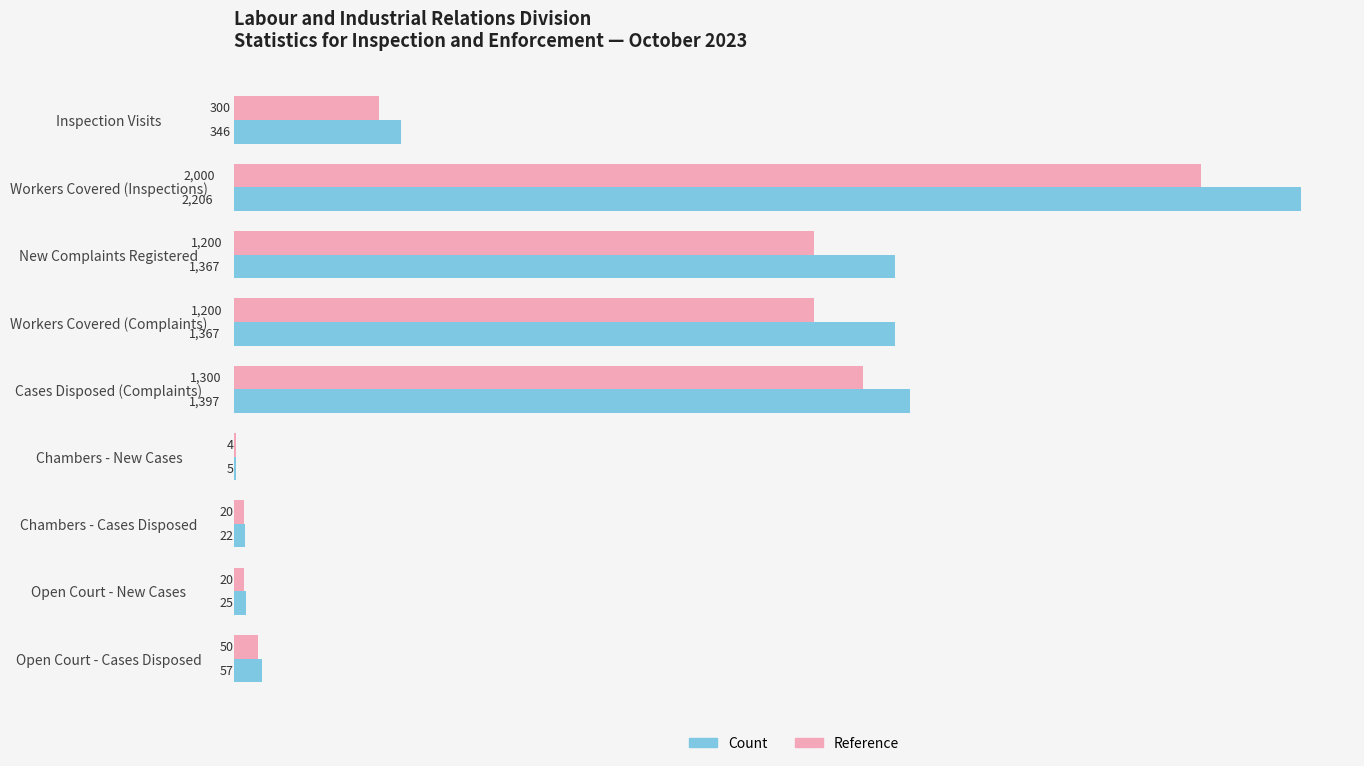

What is the sum of the Count values at Workers Covered (Complaints) and New Complaints Registered?

2734